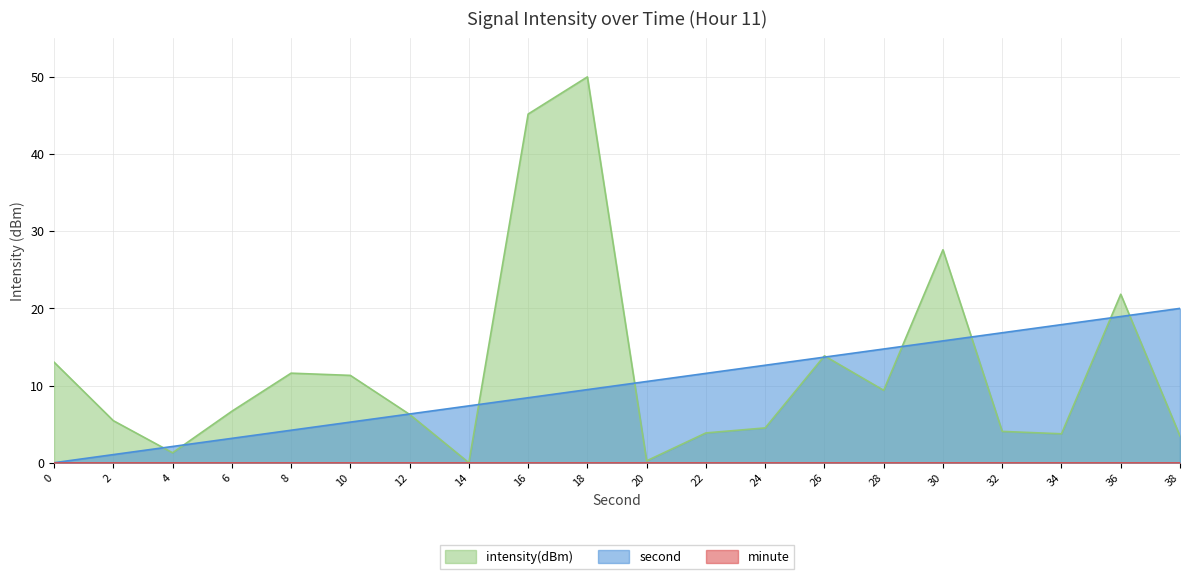

In intensity(dBm), how many points are higher than both neighbors (excluding endpoints)?

5